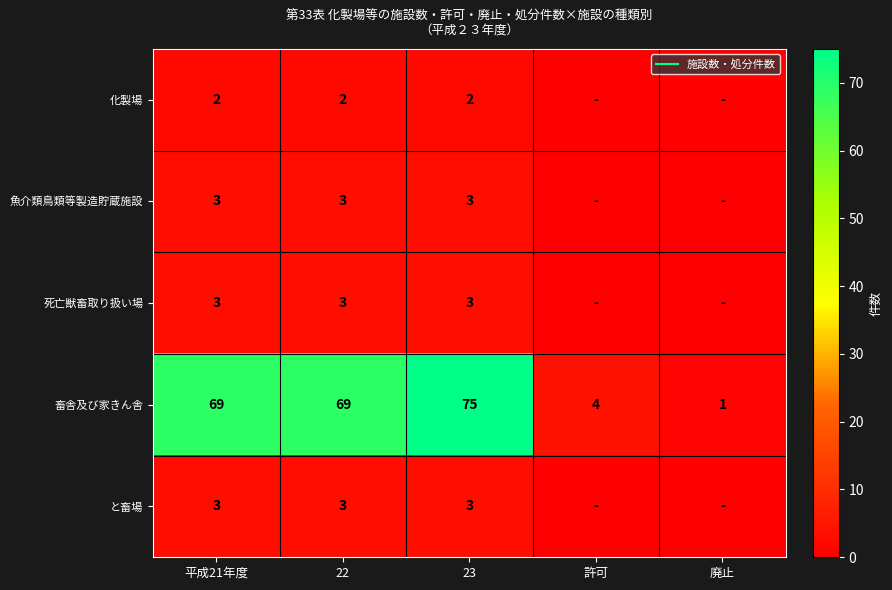

How many values in the 化製場 series are below 2?

2